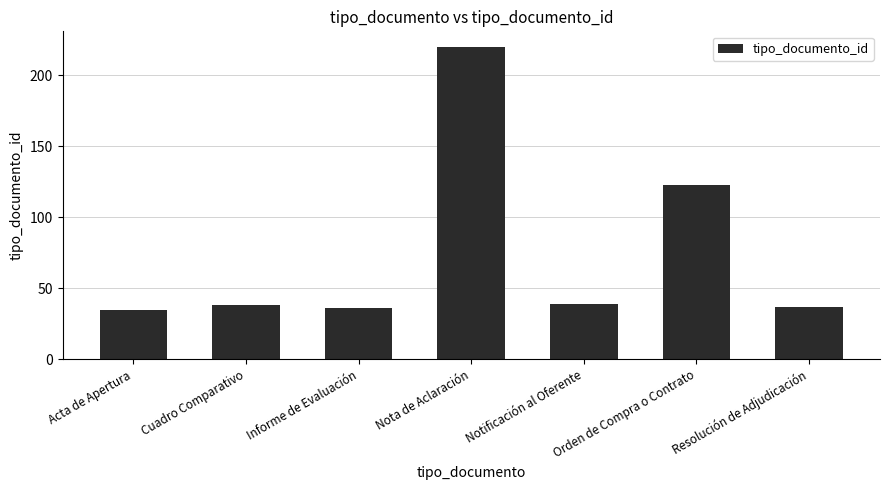

What is the average value?

75